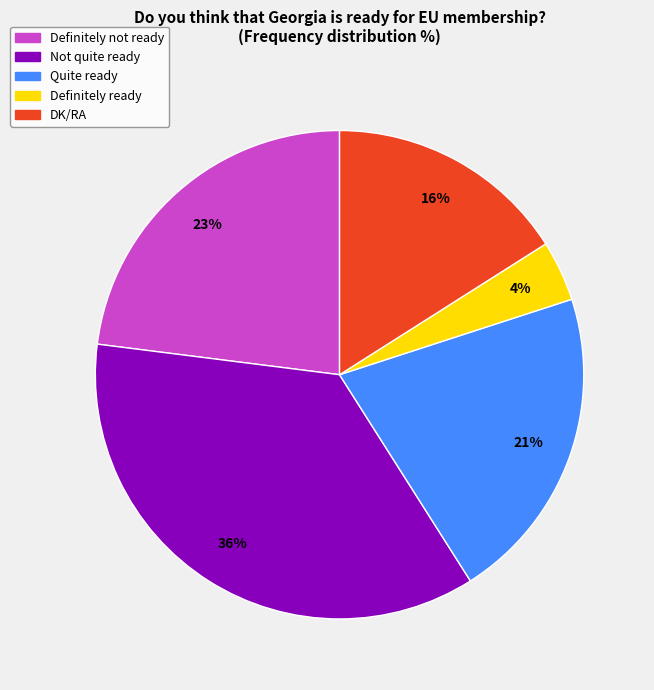

Count the number of slices in the pie.

5